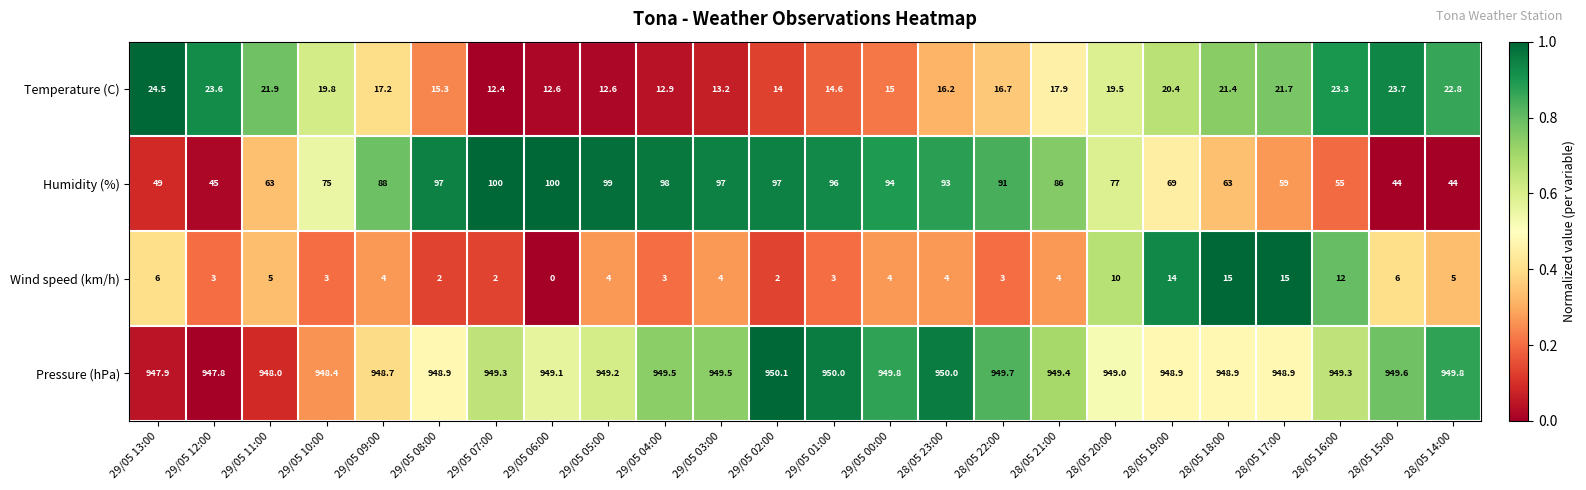

True or false: Wind speed (km/h) has a value of 2.0 at 29/05 07:00.

True